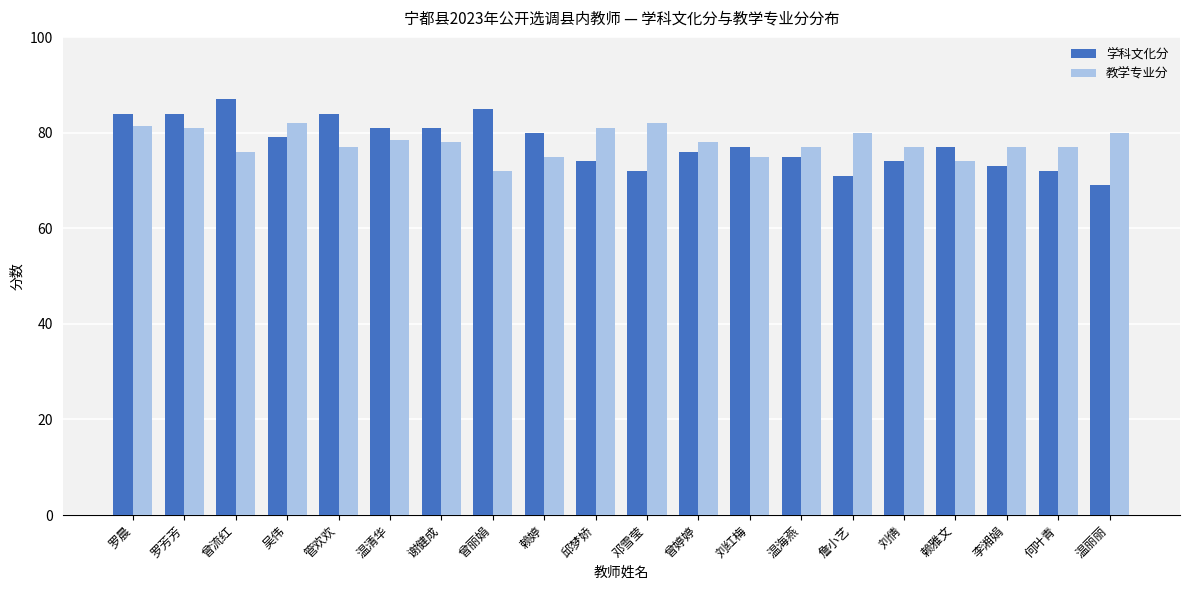

What is the difference between the highest and lowest values at 何叶青?

5.0